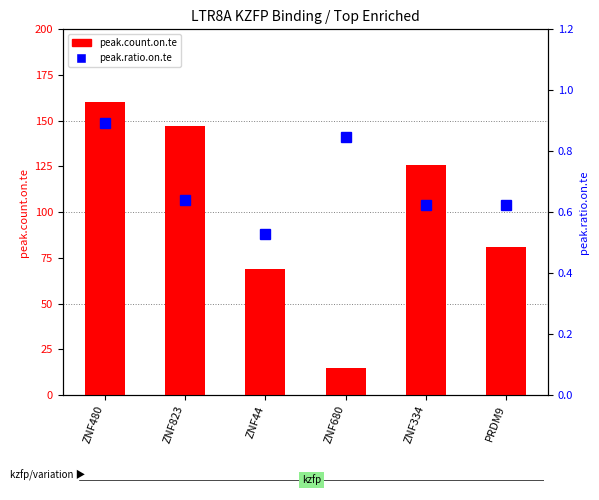

Reading left to right, transcribe all the data shown in this chart.

peak.count.on.te: ZNF480=160.0	ZNF823=147.0	ZNF44=69.0	ZNF680=15.0	ZNF334=126.0	PRDM9=81.0
peak.ratio.on.te: ZNF480=0.9	ZNF823=0.6	ZNF44=0.5	ZNF680=0.8	ZNF334=0.6	PRDM9=0.6